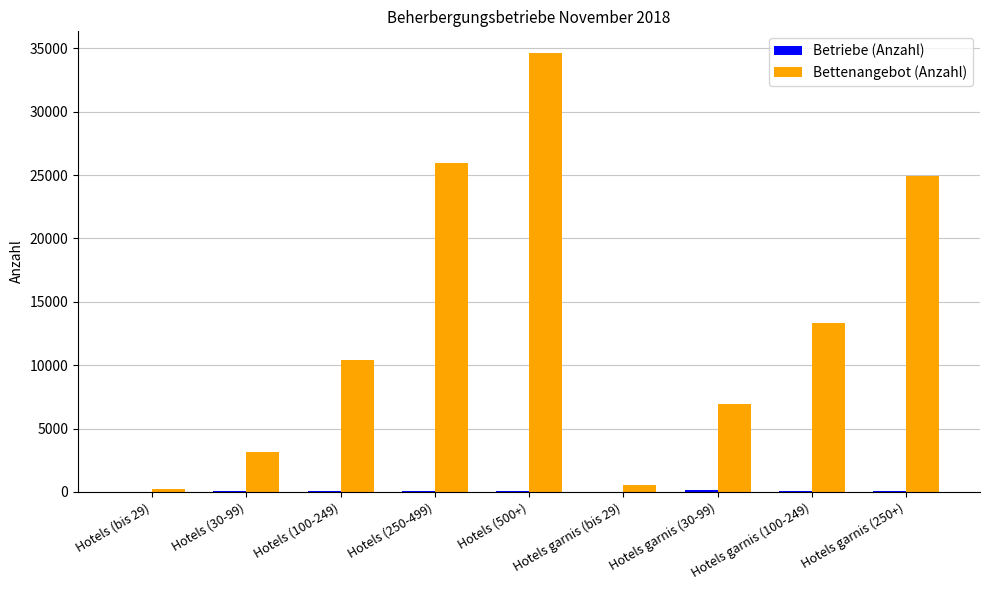

At which label is Bettenangebot (Anzahl) closest to 17428?

Hotels garnis (100-249)